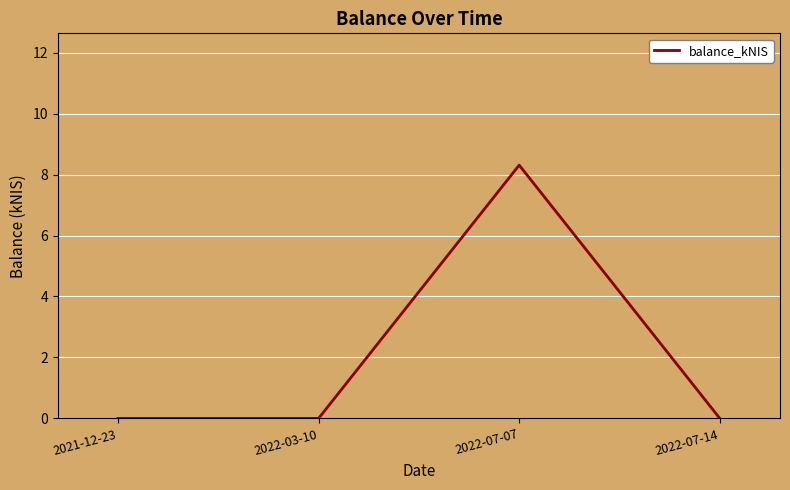

Which has a higher value, 2022-07-07 or 2022-07-14?

2022-07-07